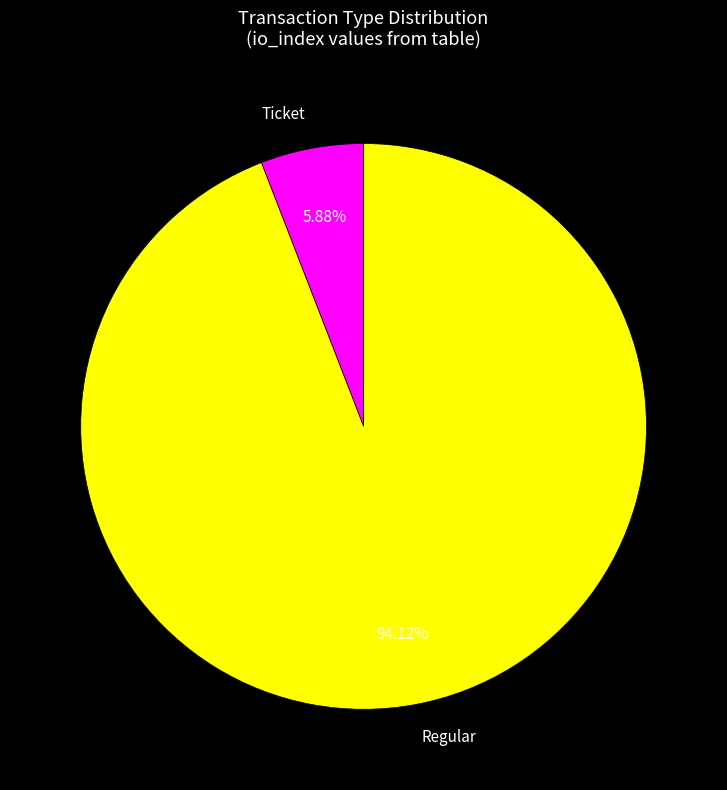

Which slice is the largest?

Regular